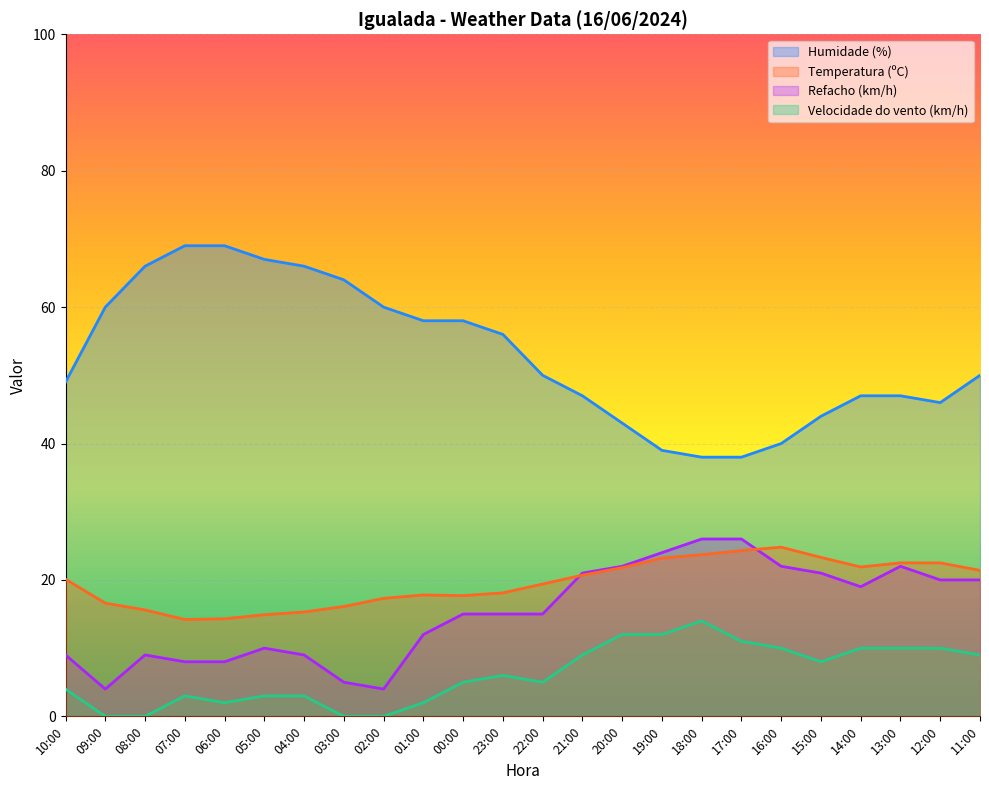

How many lines are shown in the chart?

4